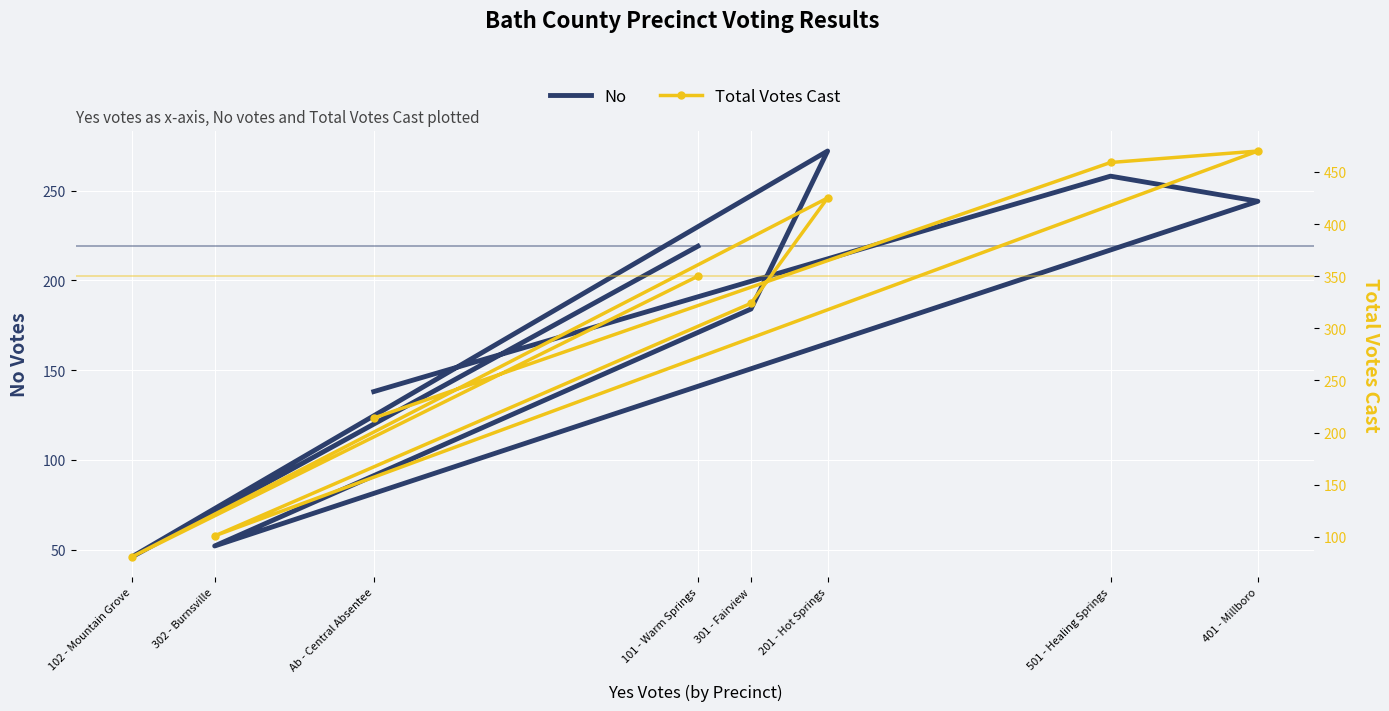

Rank the series by their maximum value, from lowest to highest.

No, Total Votes Cast